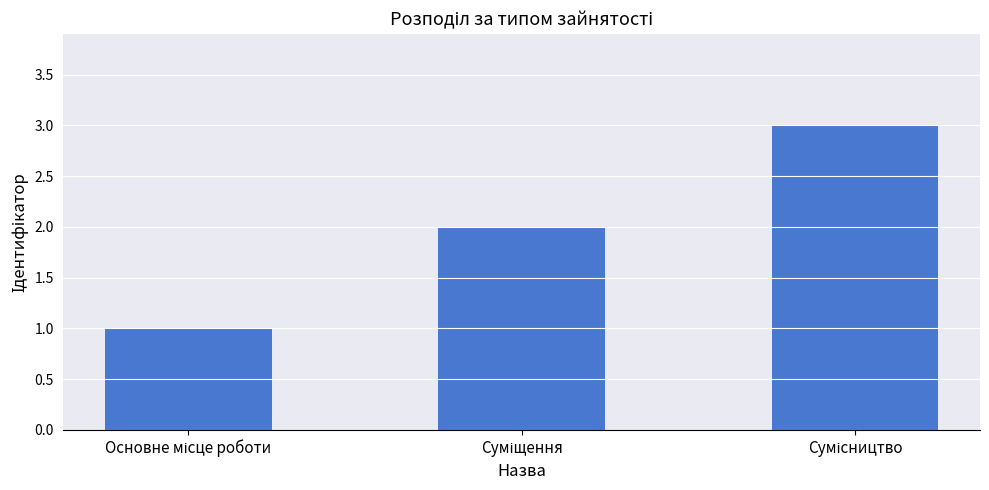

What is the sum of all values?

6